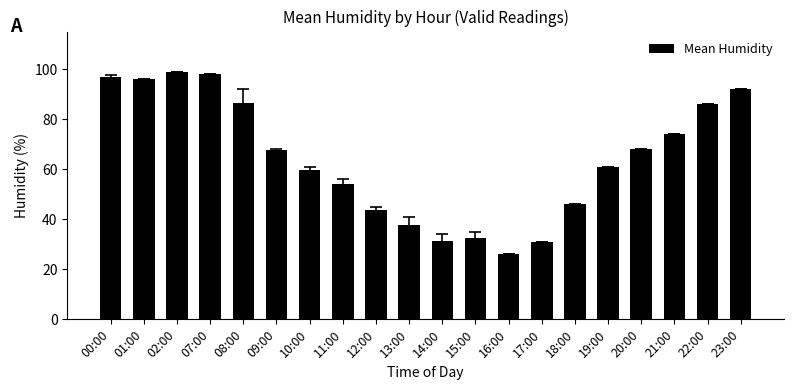

How many values exceed 67?

10